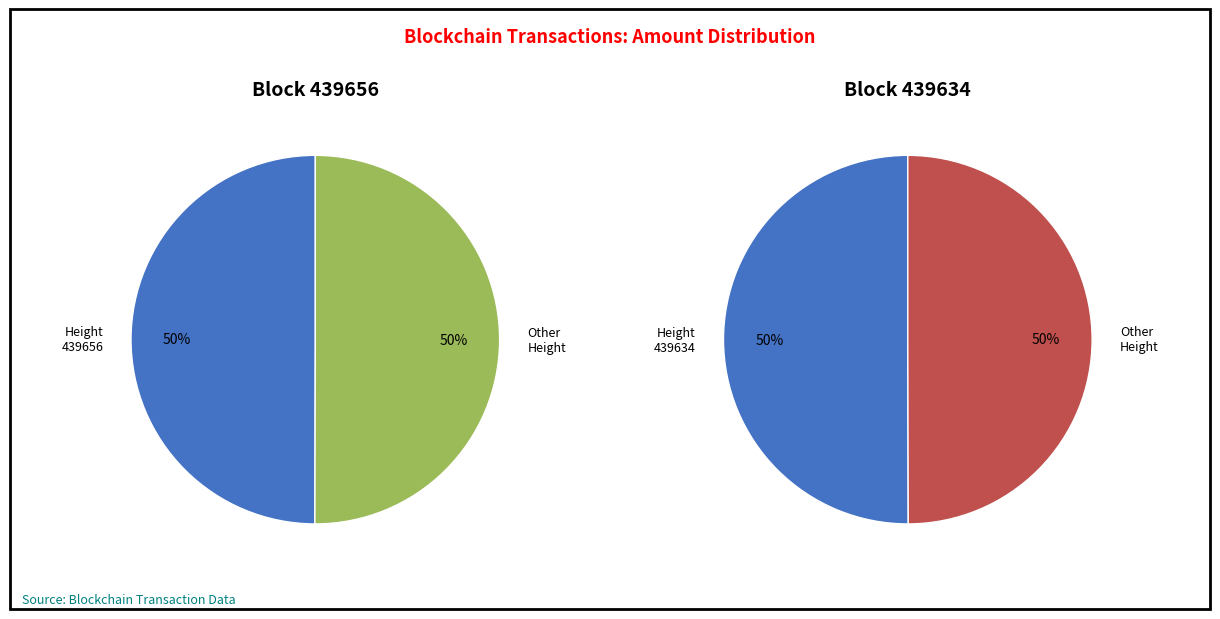

How many slices are in this pie chart?

2